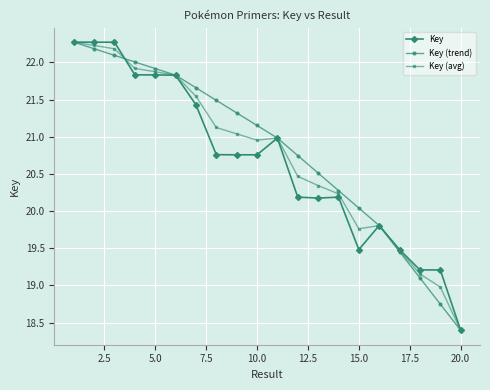

What is the difference between the second highest and second lowest values in the Key series?

3.1